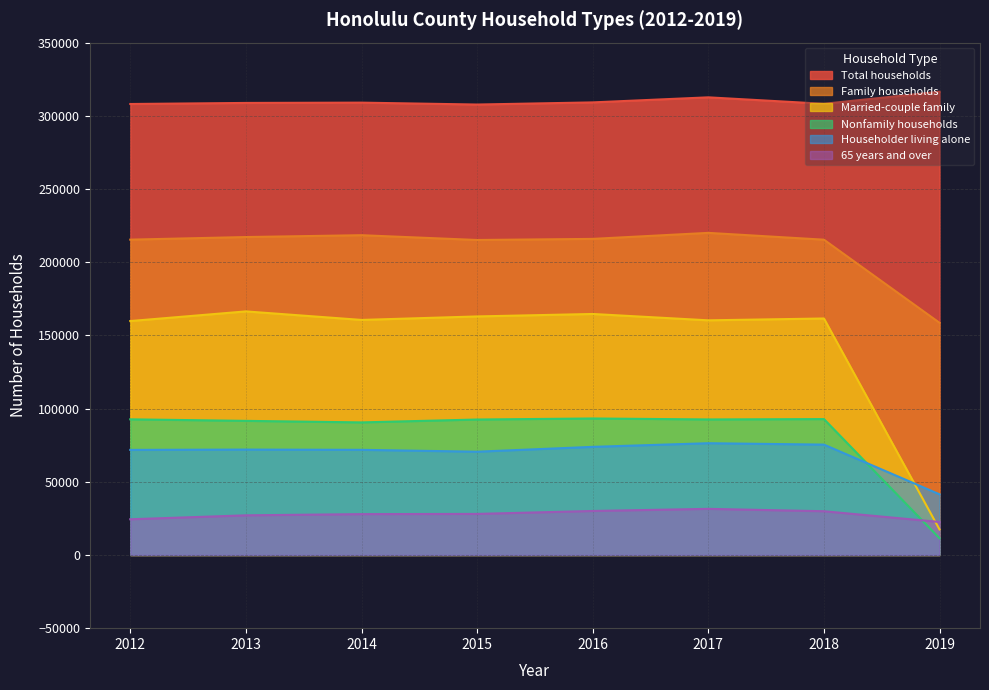

Reading left to right, extract all data points from this chart.

Total households: 308072	308800	309002	307703	309169	312625	308208	316456
Family households: 215409	217187	218443	215170	215927	220038	215379	158586
Married-couple family: 159798	166389	160567	162953	164634	160293	161551	17412
Nonfamily households: 92663	91613	90559	92533	93242	92587	92829	11412
Householder living alone: 71785	71996	71825	70545	73853	76346	75388	41442
65 years and over: 24388	27080	27905	28048	30060	31501	29882	22546